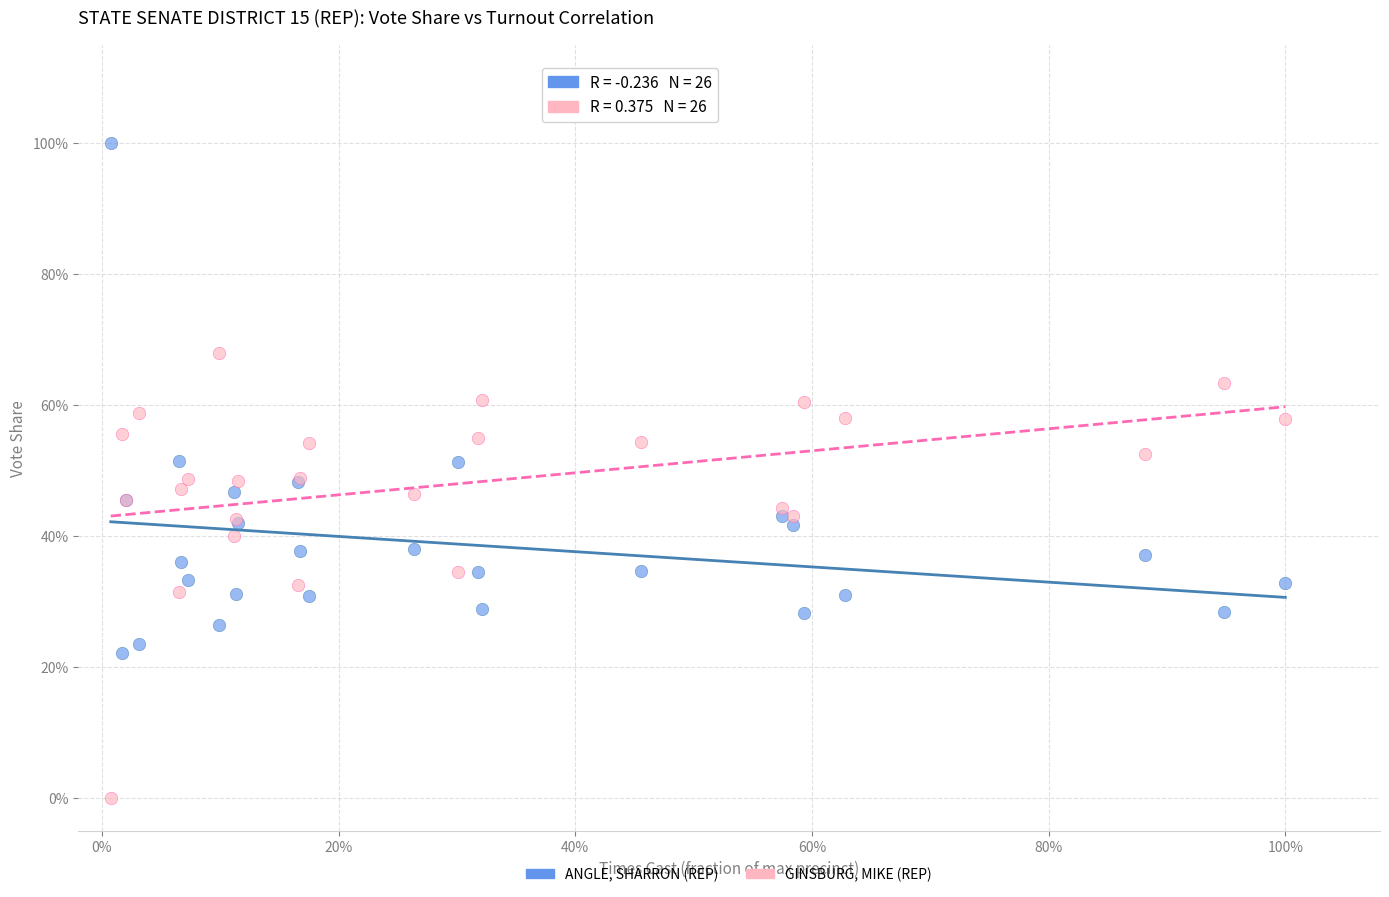

What are all the series names shown in the legend?

ANGLE, SHARRON (REP), GINSBURG, MIKE (REP)